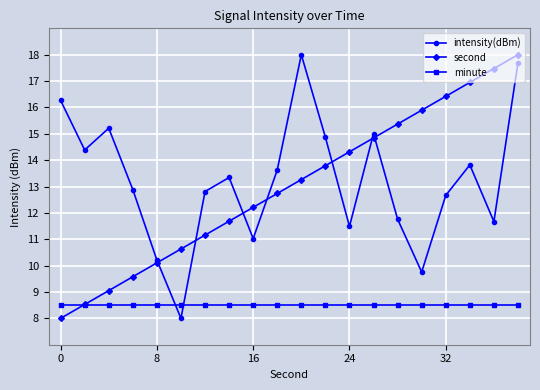

What is the sum of all minute values?

170.0